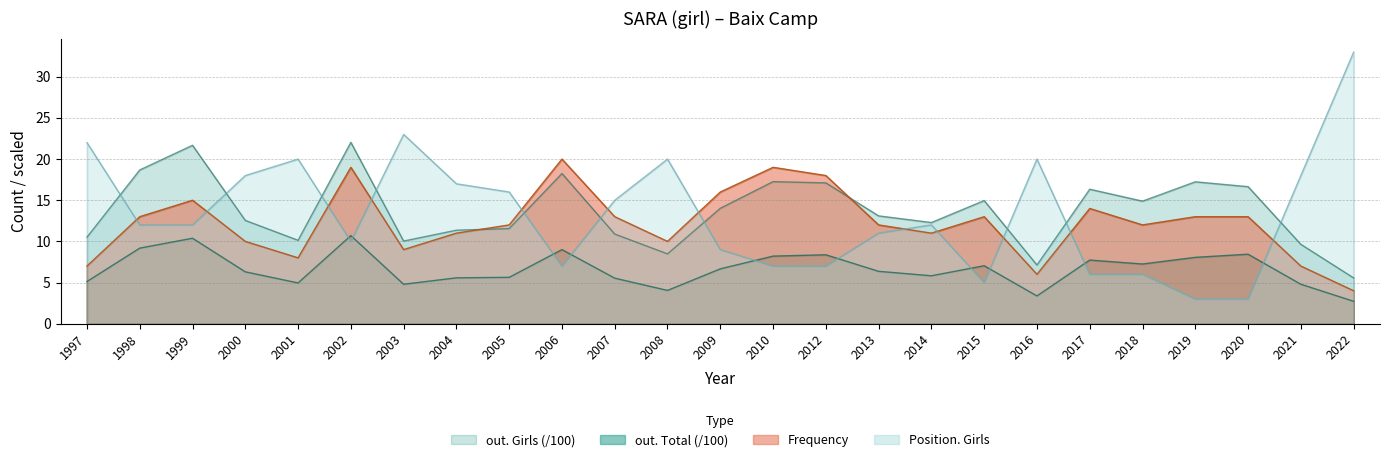

The value of Position. Girls at 2006 is 2.5. True or false?

False